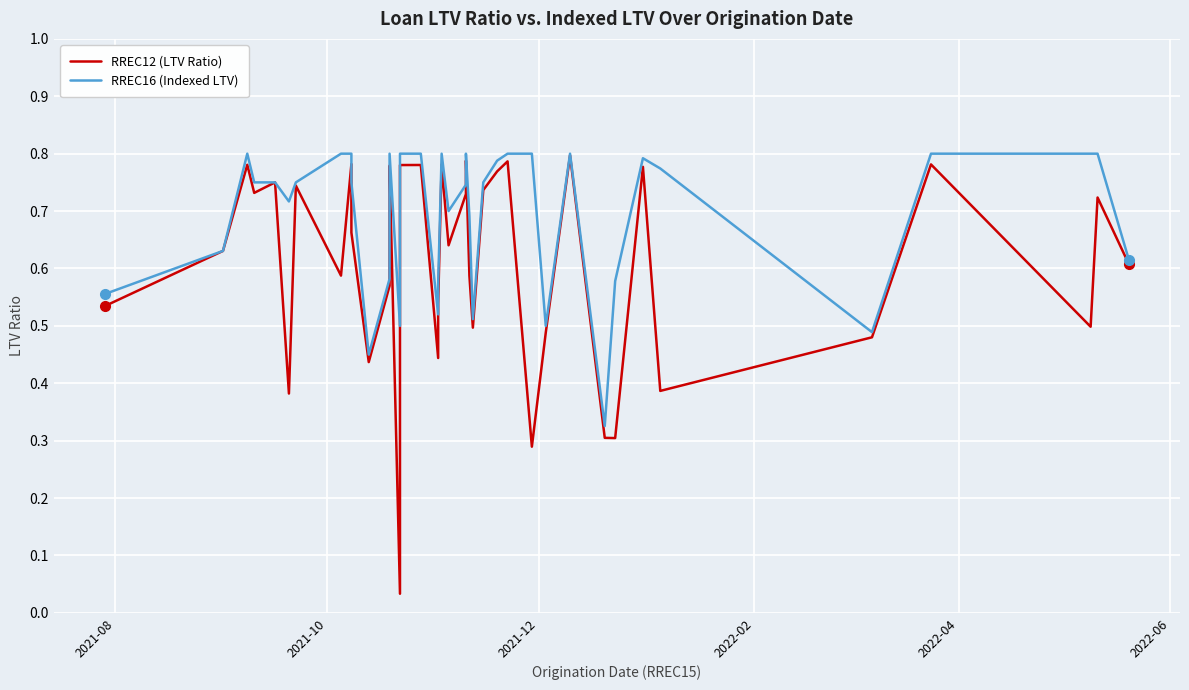

What is the lowest value of the RREC16 (Indexed LTV) series?

0.3